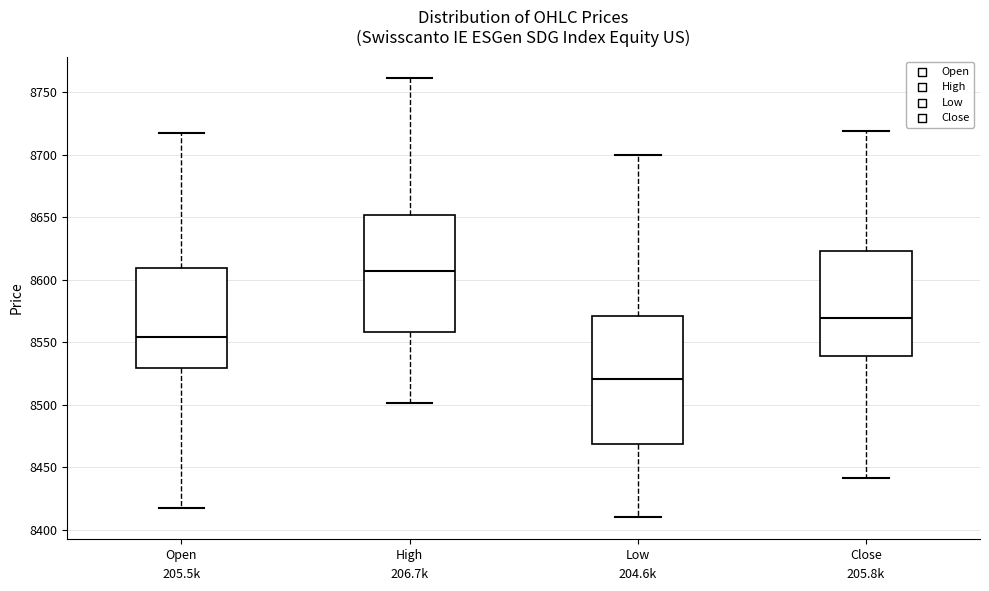

Reading left to right, transcribe this box plot: for each box, give where its median line is, the range the box spans, and where its two whiskers end, as read against the y-axis. The values are not printed on the chart, so give them approximately, as read against the axis.

Open: median 8555, box 8530 to 8610, whiskers 8415 to 8715
High: median 8605, box 8560 to 8650, whiskers 8500 to 8760
Low: median 8520, box 8470 to 8570, whiskers 8410 to 8700
Close: median 8570, box 8540 to 8625, whiskers 8440 to 8720